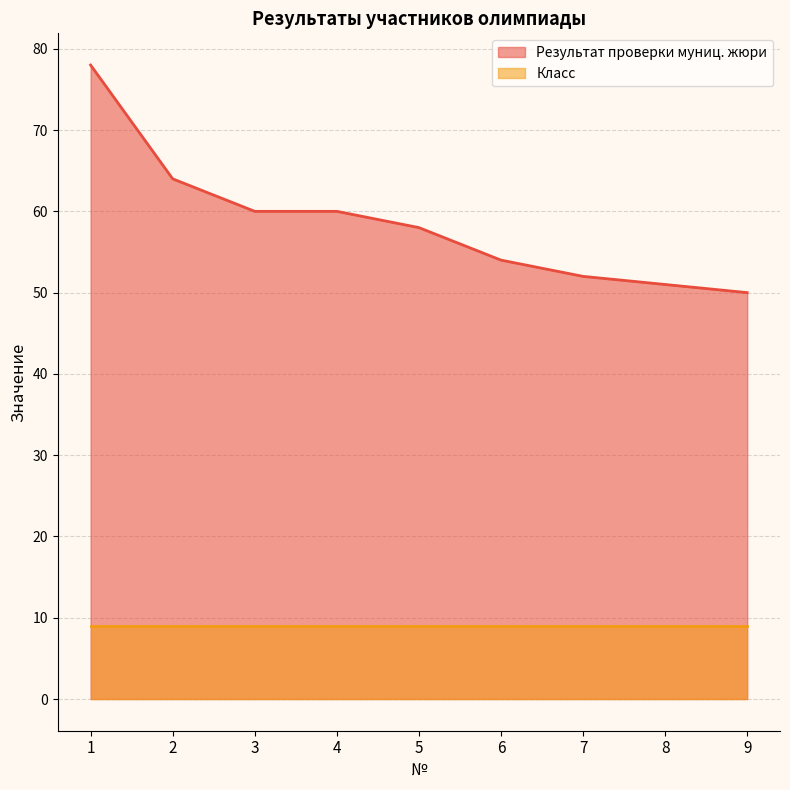

At which label is the value closest to 64?

2